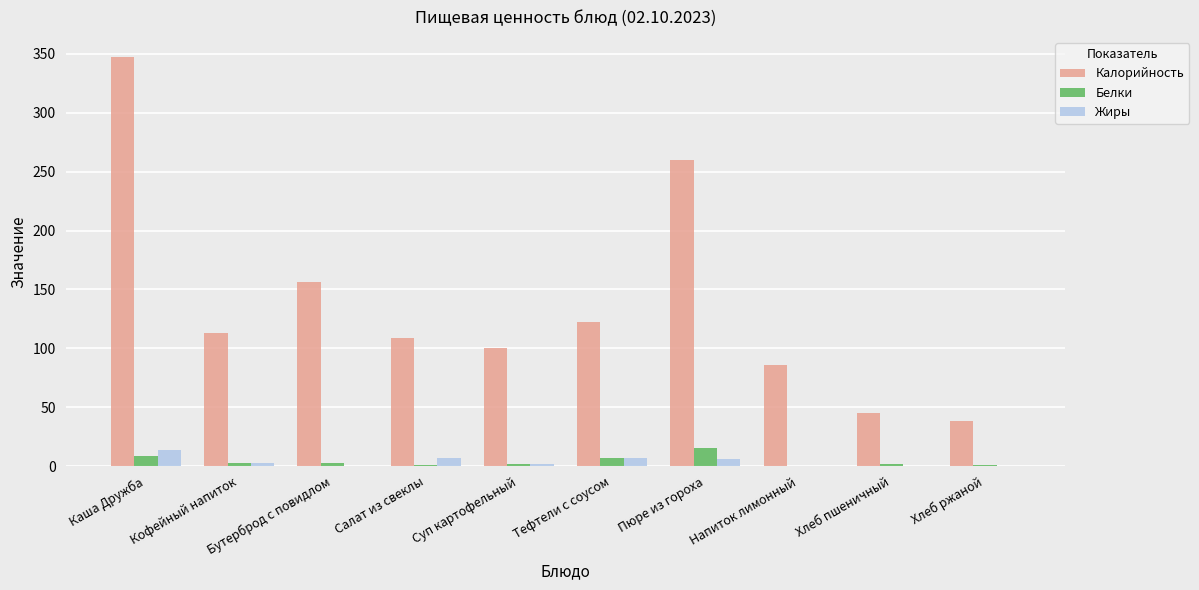

Which series has the largest range (max minus min)?

Калорийность